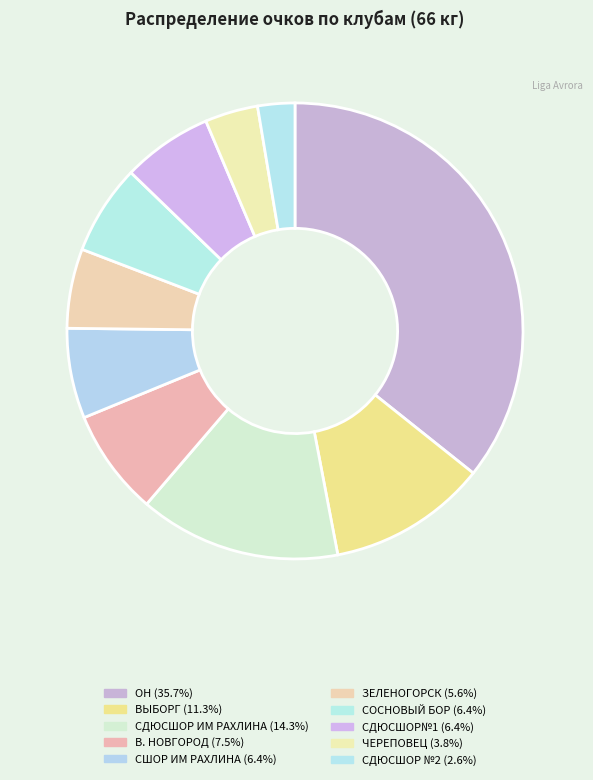

Which slice is the smallest?

СДЮСШОР №2